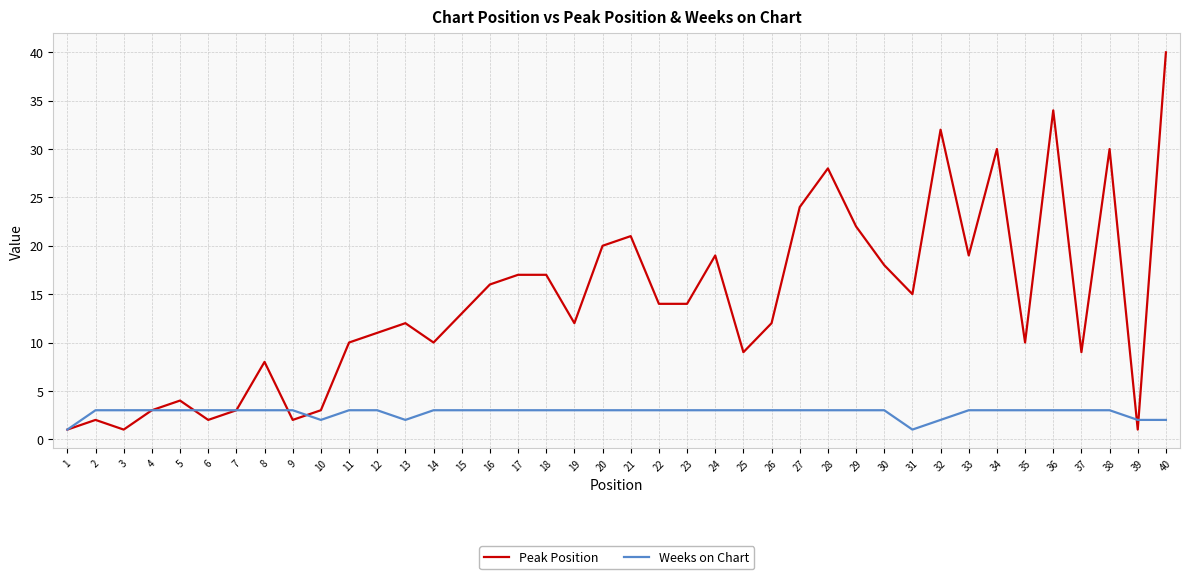

Where is the first local maximum for Peak Position?

2